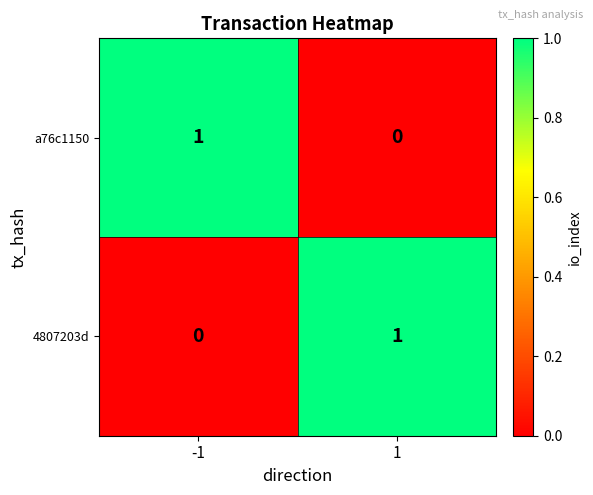

True or false: a76c1150 has a value of 1 at 1.

False